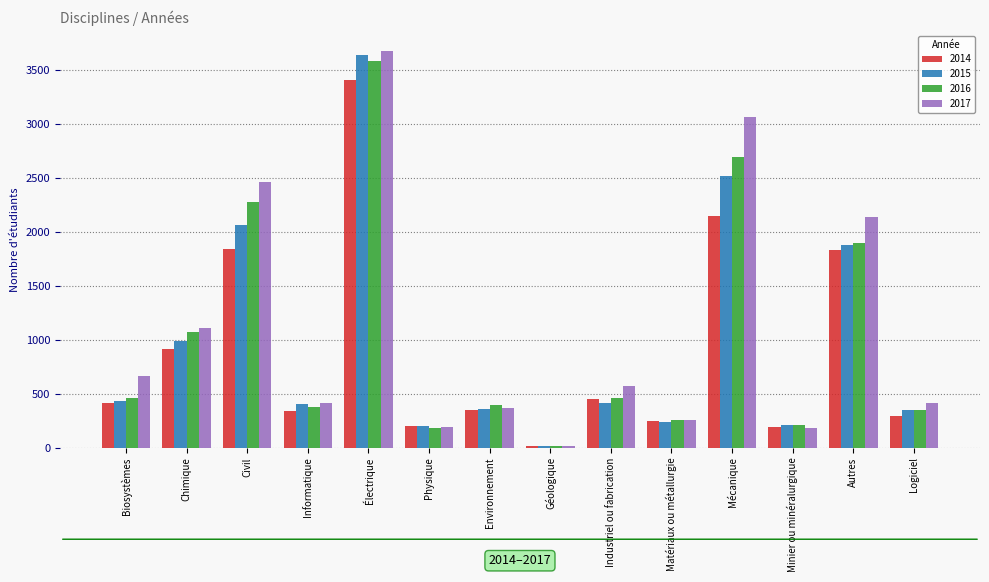

Which series has the largest total across all categories?

2017